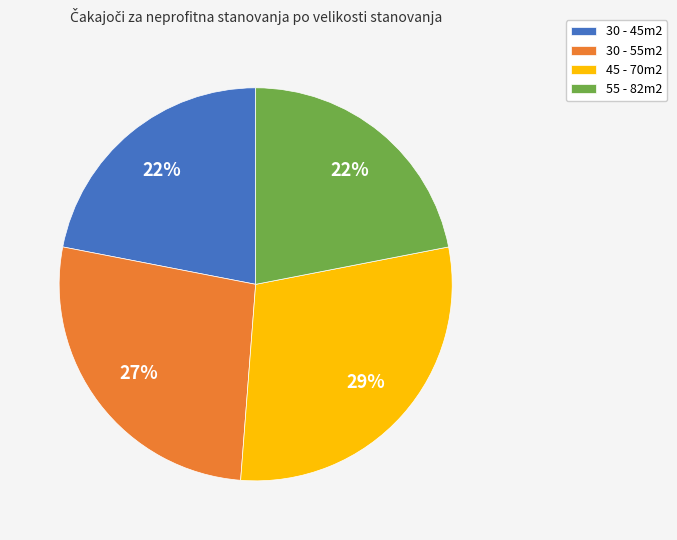

Approximately how many times larger is the value at 30 - 55m2 compared to 30 - 45m2?

1.2